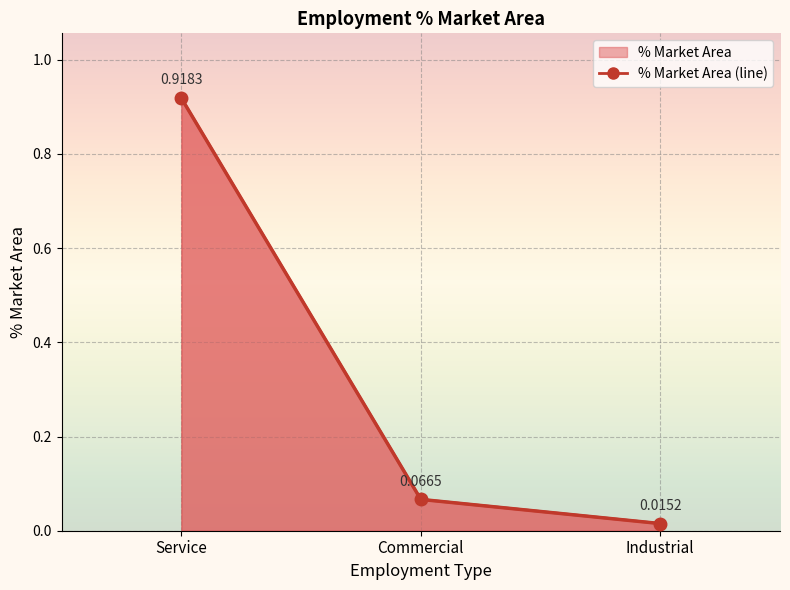

Reading left to right, transcribe all the data shown in this chart.

0.9	0.1	0.0